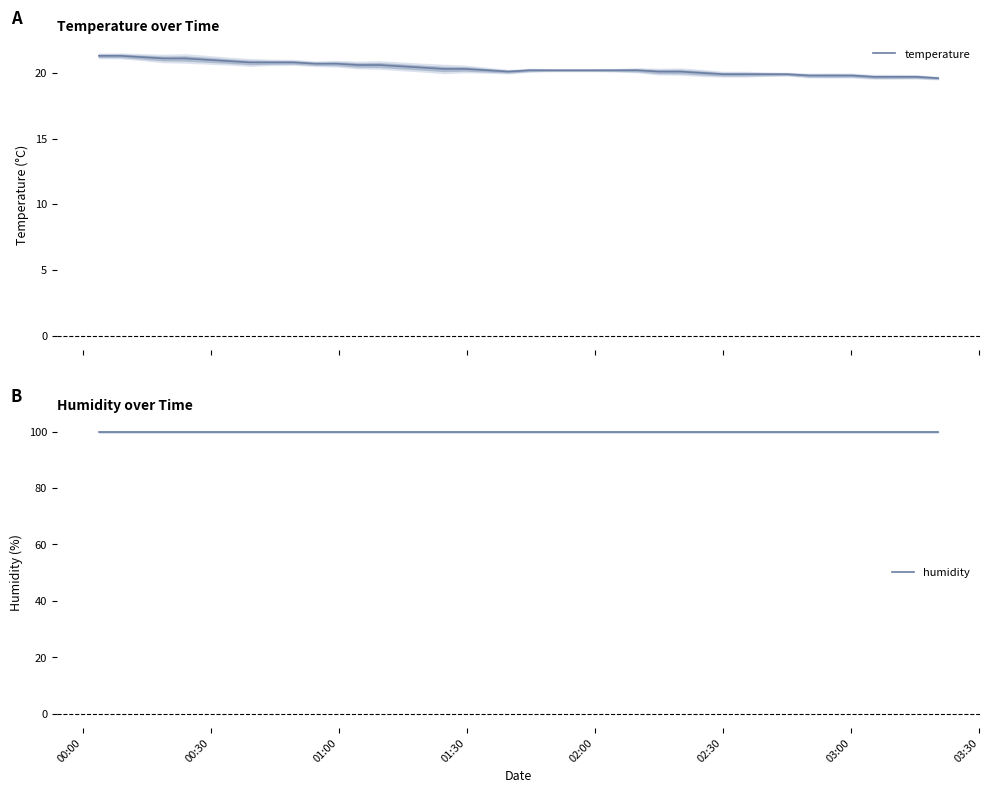

What is the highest value of the temperature series?

21.3